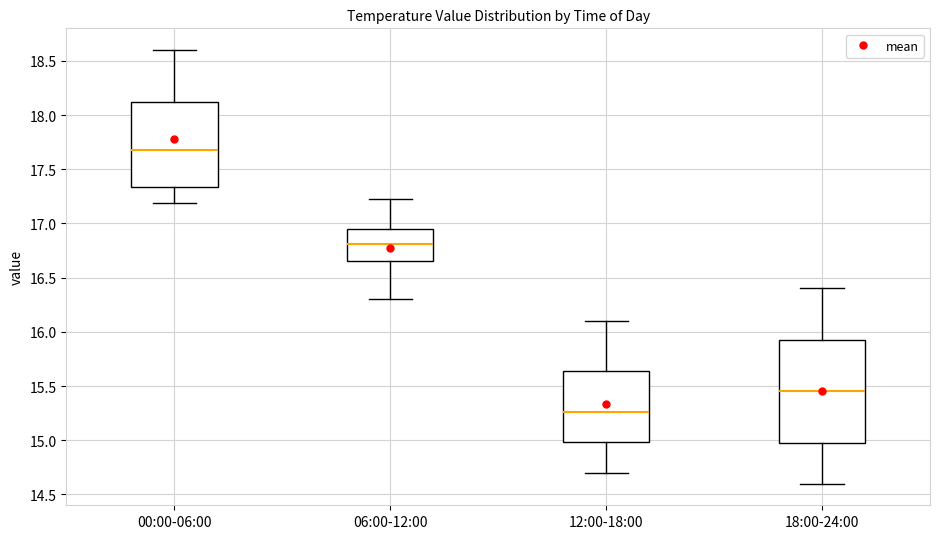

Which box is the tallest, from its lower edge to its upper edge?

18:00-24:00